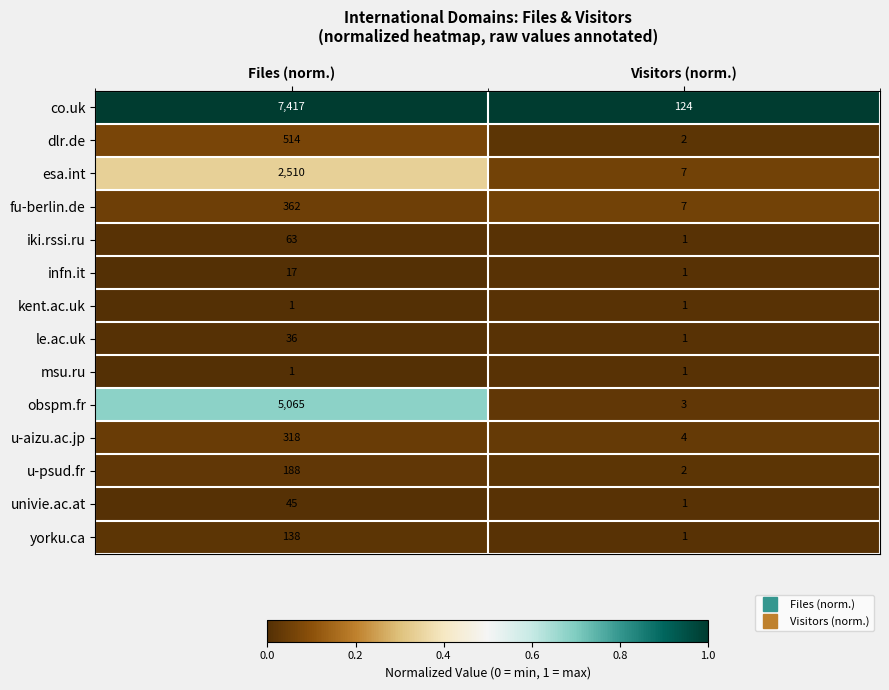

List the labels in order of iki.rssi.ru value, smallest first.

Visitors (norm.), Files (norm.)